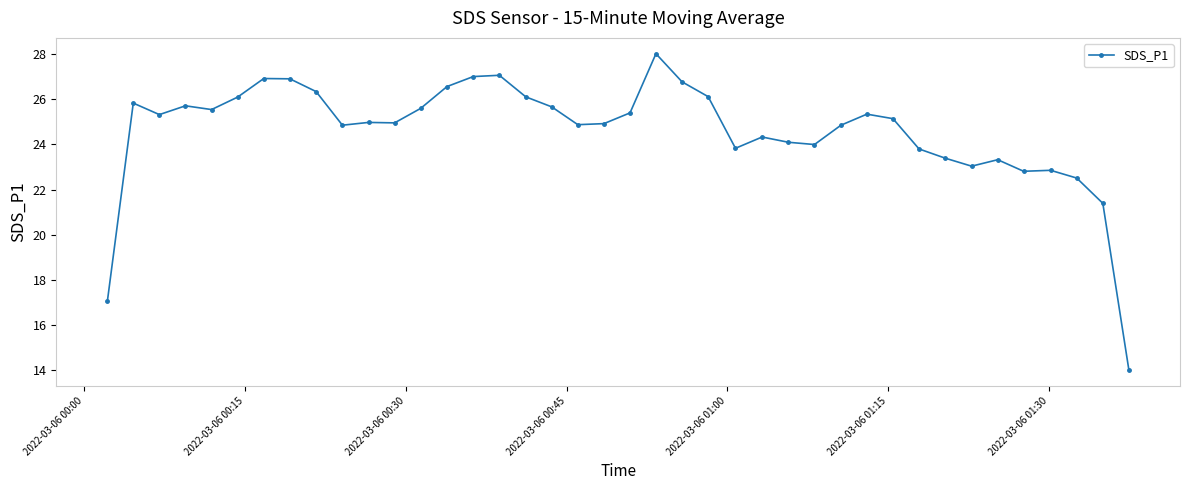

How many lines are shown in the chart?

1